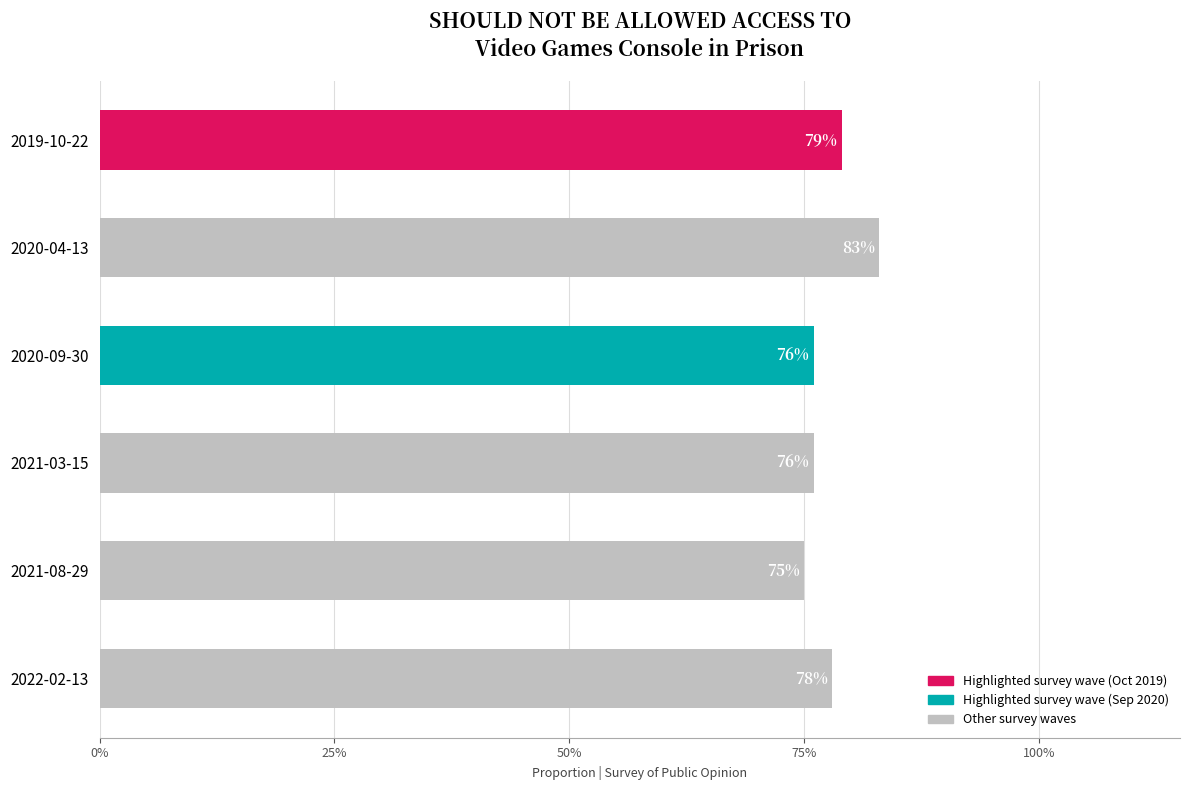

How many values are between 0 and 1?

6